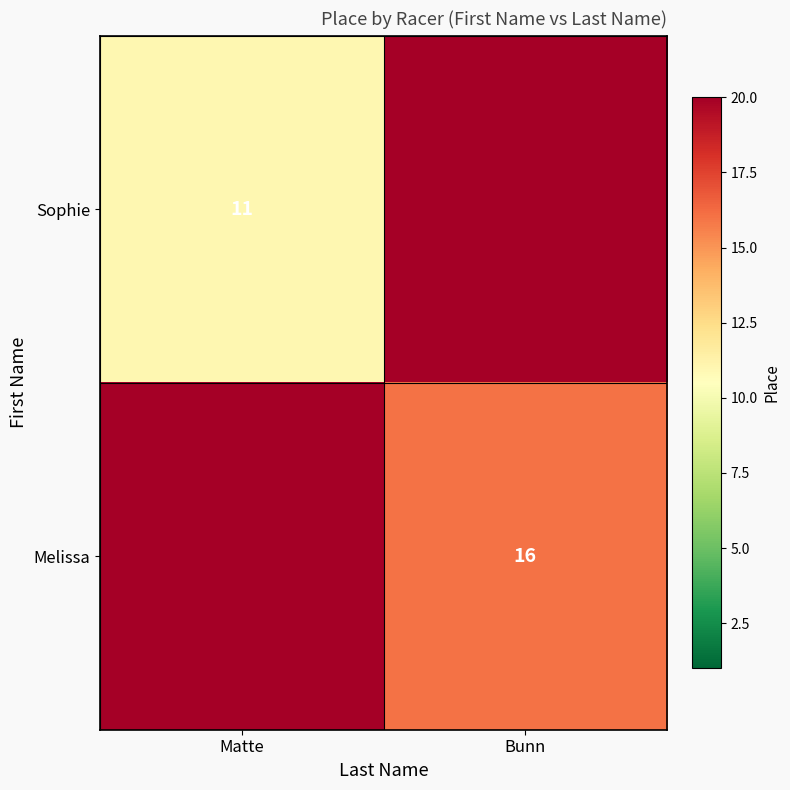

The value of Sophie at Matte is 18. True or false?

False